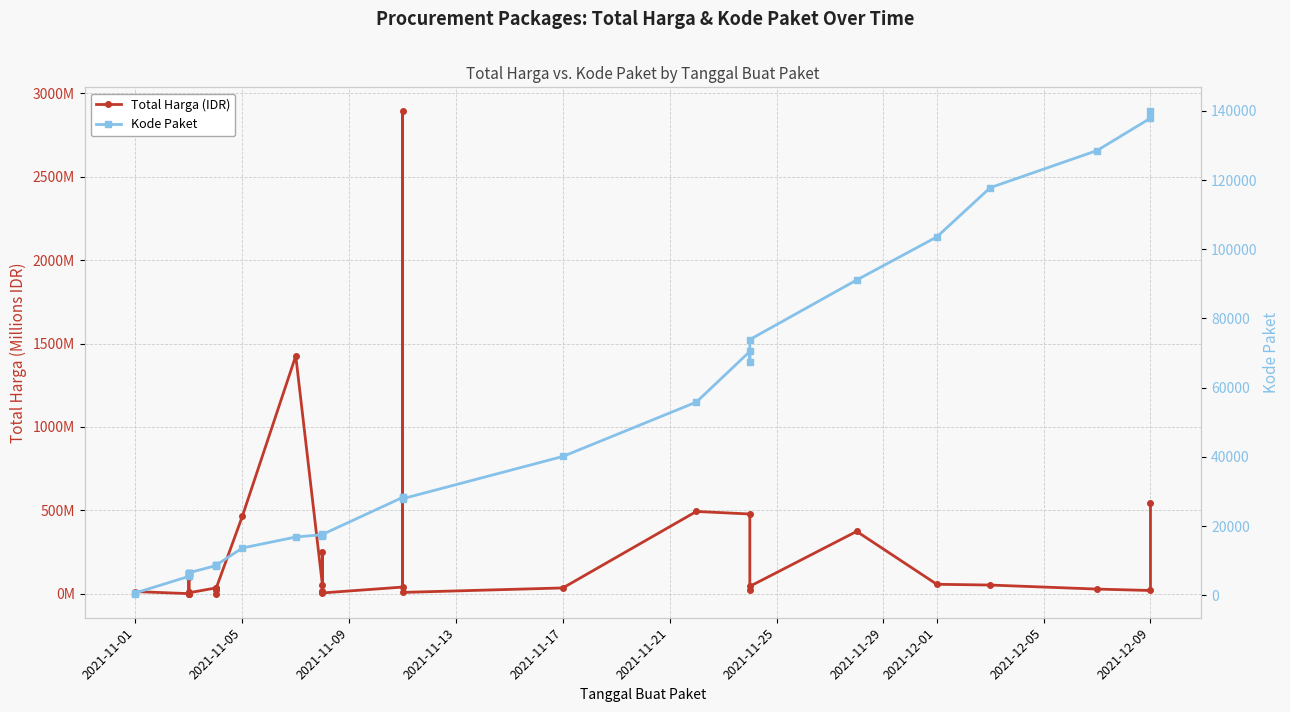

What is the label of the 34th point from the left?

2021-12-09